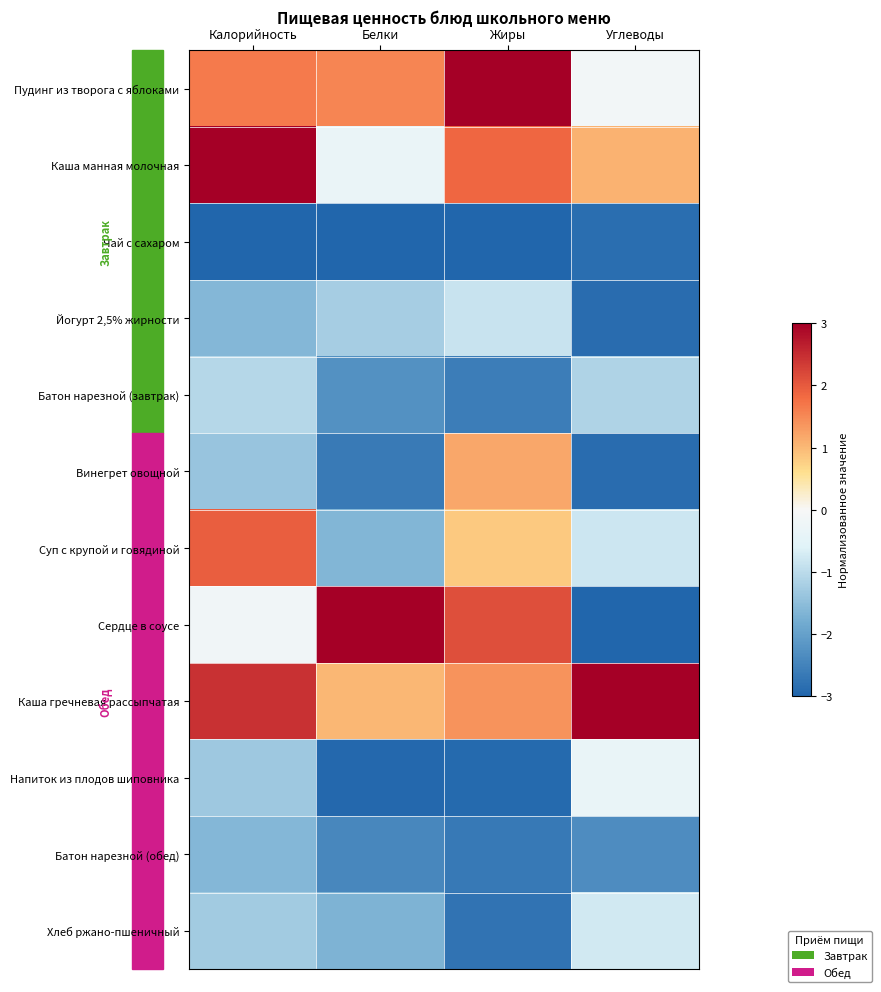

Reading right to left, extract all data points from this chart.

Пудинг из творога с яблоками: Углеводы=-0.1	Жиры=3.0	Белки=1.5	Калорийность=1.7
Каша манная молочная: Углеводы=1.1	Жиры=1.9	Белки=-0.3	Калорийность=3.0
Чай с сахаром: Углеводы=-2.9	Жиры=-3.0	Белки=-3.0	Калорийность=-3.0
Йогурт 2,5% жирности: Углеводы=-2.9	Жиры=-0.9	Белки=-1.2	Калорийность=-1.6
Батон нарезной (завтрак): Углеводы=-1.1	Жиры=-2.6	Белки=-2.3	Калорийность=-1.1
Винегрет овощной: Углеводы=-2.9	Жиры=1.2	Белки=-2.6	Калорийность=-1.4
Суп с крупой и говядиной: Углеводы=-0.8	Жиры=0.8	Белки=-1.6	Калорийность=2.0
Сердце в соусе: Углеводы=-3.0	Жиры=2.1	Белки=3.0	Калорийность=-0.2
Каша гречневая рассыпчатая: Углеводы=3.0	Жиры=1.4	Белки=1.0	Калорийность=2.5
Напиток из плодов шиповника: Углеводы=-0.4	Жиры=-2.9	Белки=-2.9	Калорийность=-1.3
Батон нарезной (обед): Углеводы=-2.3	Жиры=-2.7	Белки=-2.4	Калорийность=-1.6
Хлеб ржано-пшеничный: Углеводы=-0.8	Жиры=-2.8	Белки=-1.7	Калорийность=-1.3